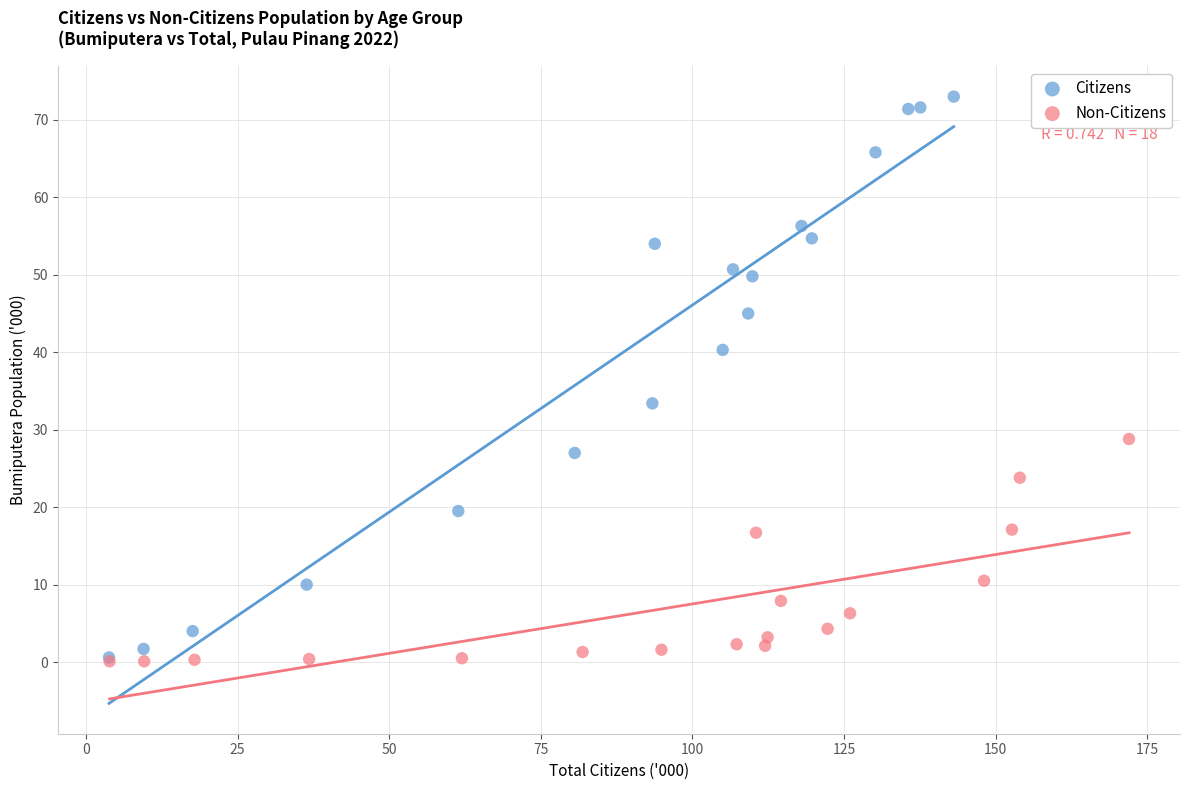

Which series reaches the maximum Y coordinate?

Citizens